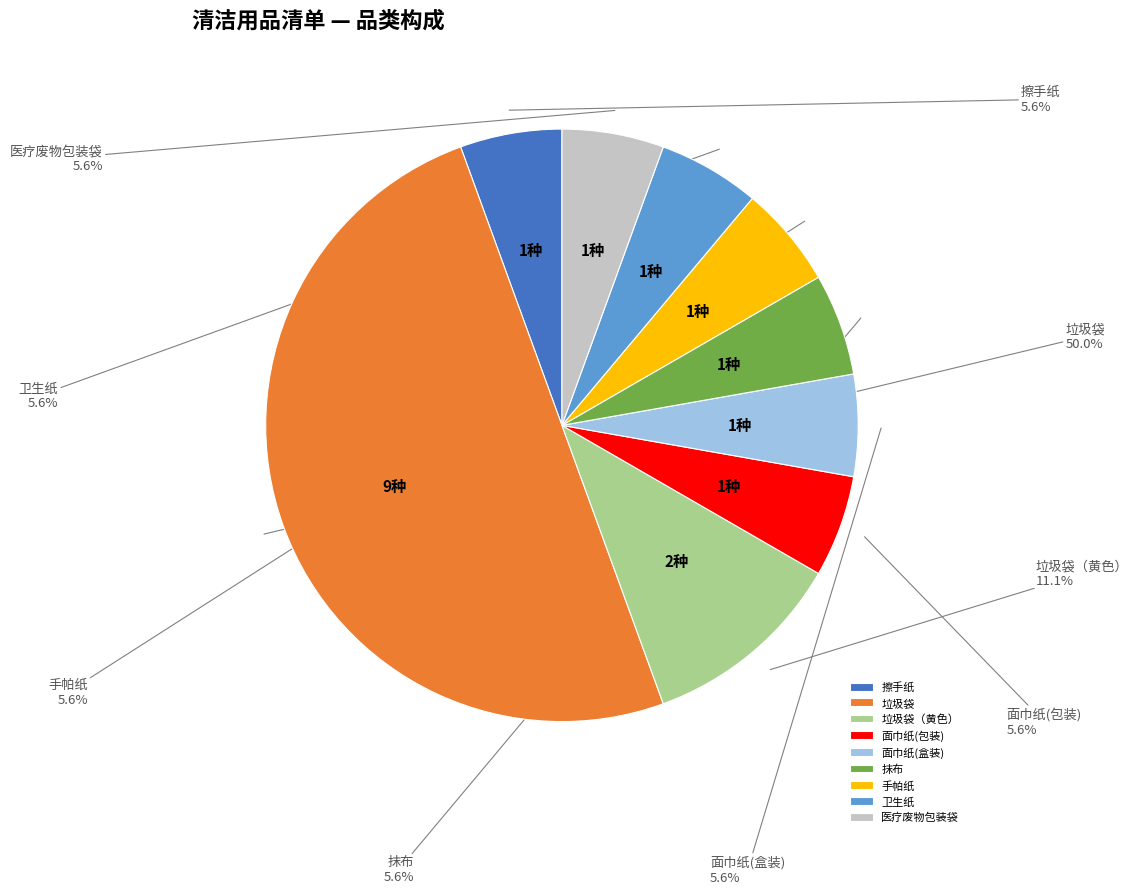

How many slices are in this pie chart?

9